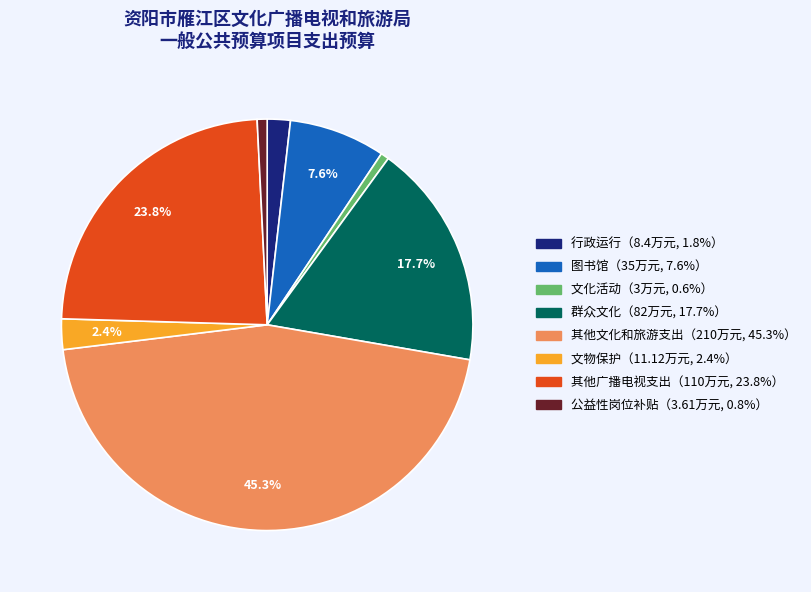

Is there any slice that represents more than half of the pie?

No